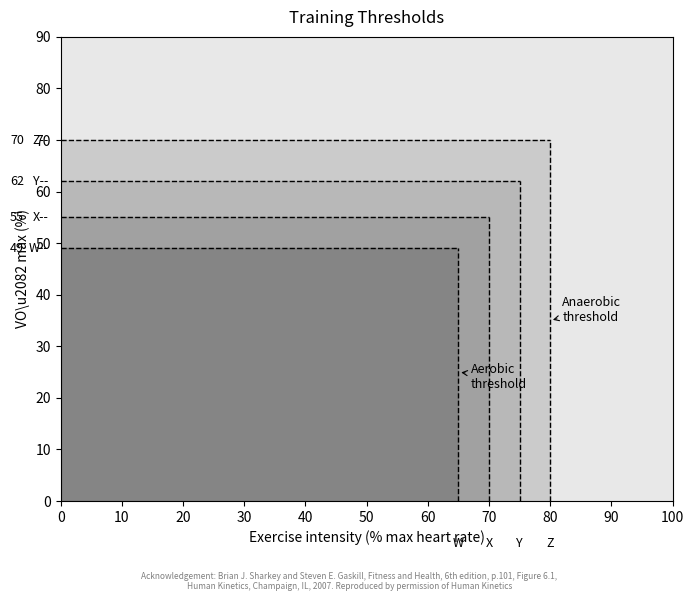

True or false: Z and Y intersect in this chart.

False